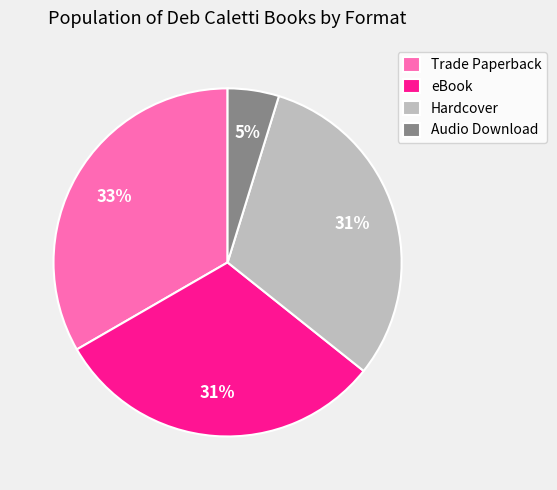

What is the smallest slice in the pie chart?

Audio Download